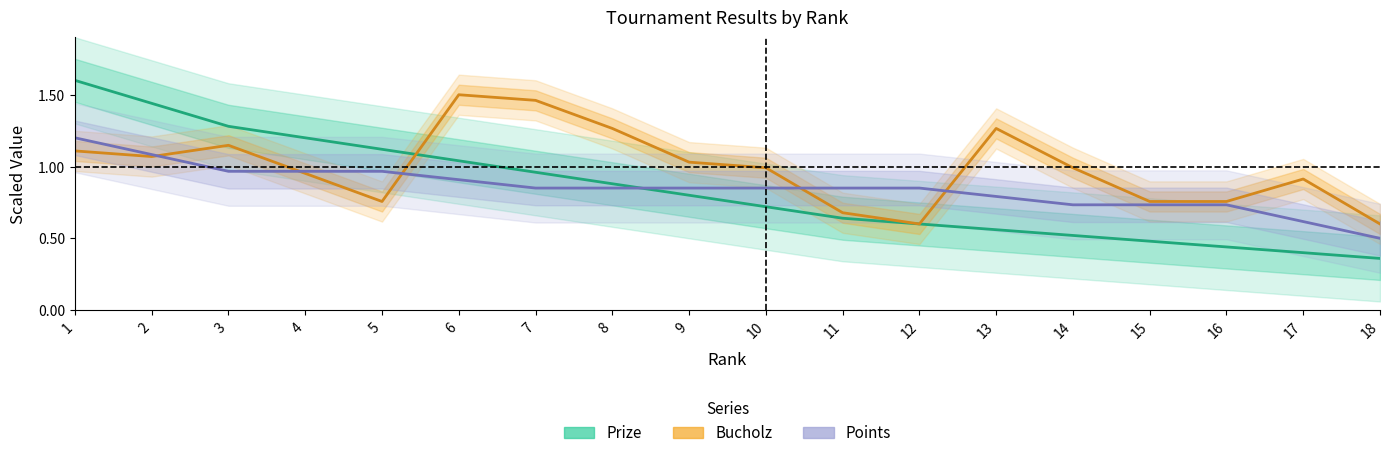

Reading left to right, extract all data points from this chart.

Prize: 1.6	1.4	1.3	1.2	1.1	1.0	1.0	0.9	0.8	0.7	0.6	0.6	0.6	0.5	0.5	0.4	0.4	0.4
Bucholz: 1.1	1.1	1.1	1.0	0.8	1.5	1.5	1.3	1.0	1.0	0.7	0.6	1.3	1.0	0.8	0.8	0.9	0.6
Points: 1.2	1.1	1.0	1.0	1.0	0.9	0.8	0.8	0.8	0.8	0.8	0.8	0.8	0.7	0.7	0.7	0.6	0.5